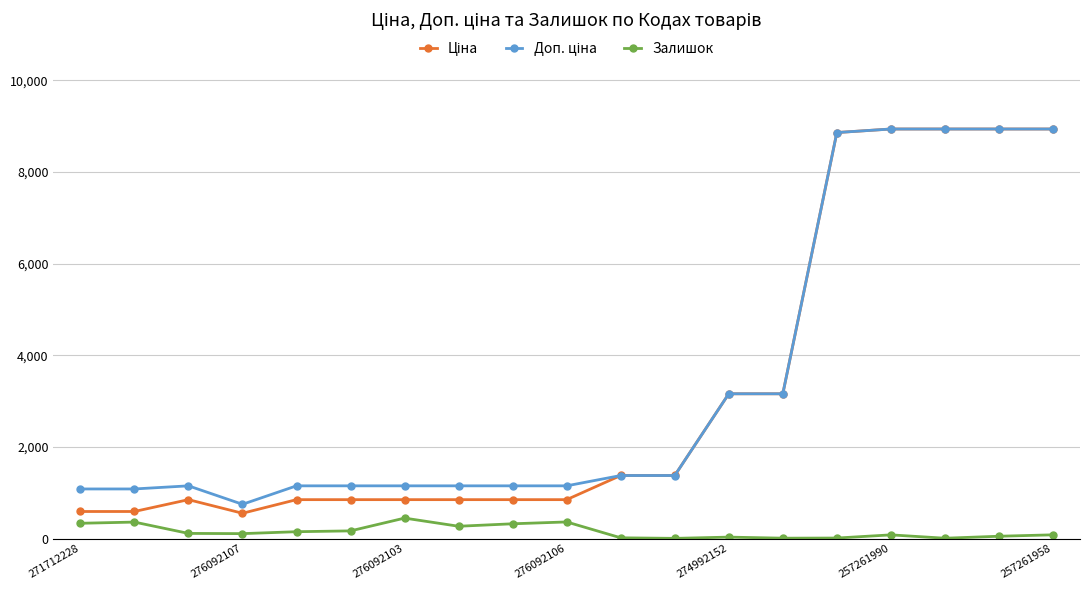

What is the maximum value shown in the chart?

8934.1